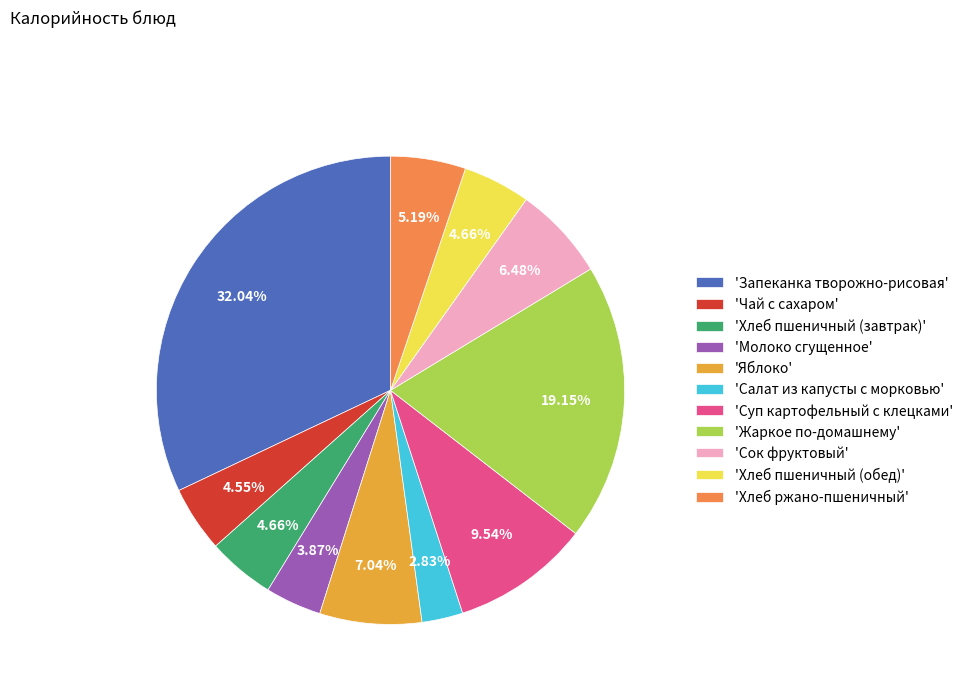

What is the largest slice in the pie chart?

'Запеканка творожно-рисовая'